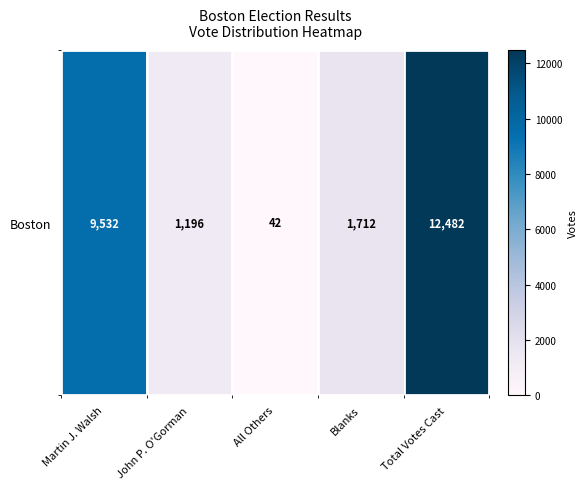

Reading left to right, what are all the values shown in this chart?

9532	1196	42	1712	12482